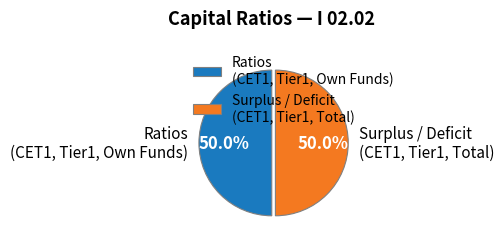

What is the total percentage of Surplus / Deficit (CET1, Tier1, Total) and Ratios (CET1, Tier1, Own Funds)?

100.0%